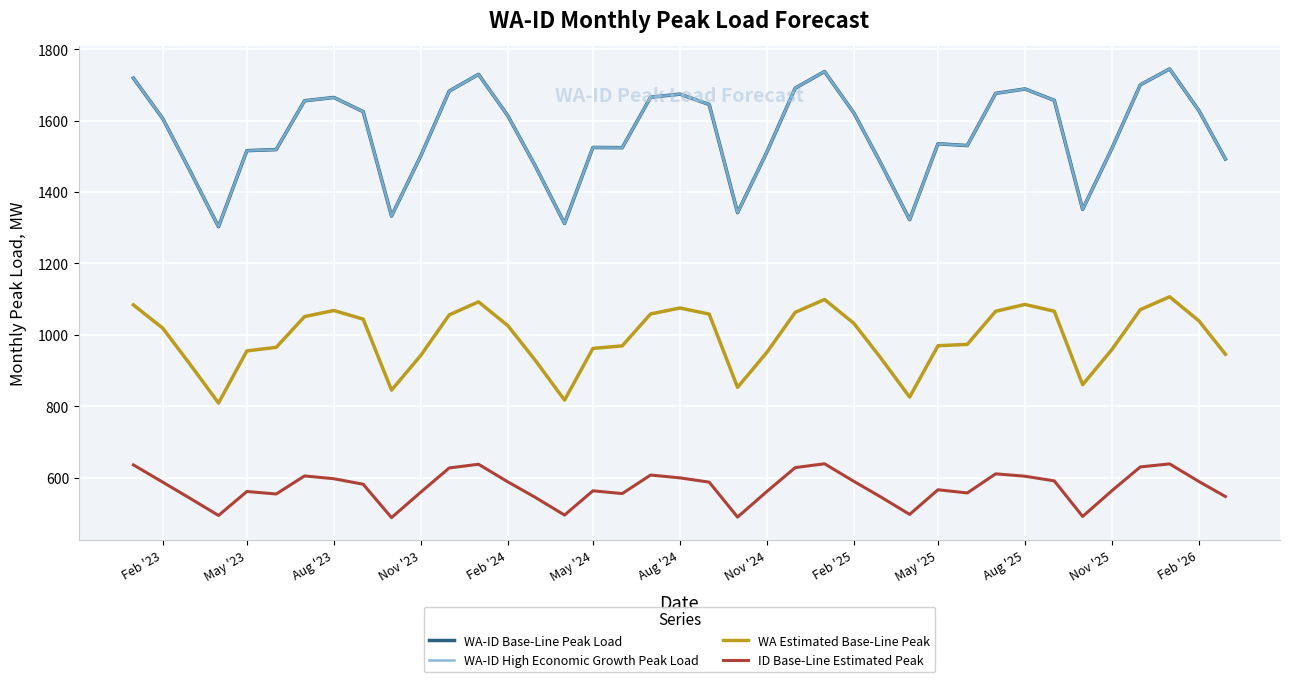

Is this an area chart (filled region under the line)?

No